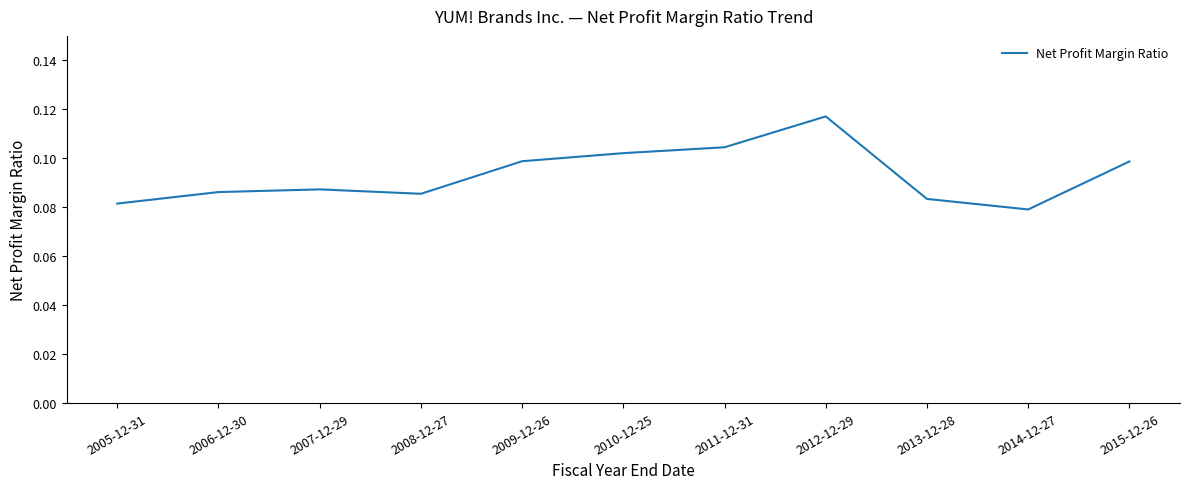

At which category does the chart reach its peak across all series?

2012-12-29